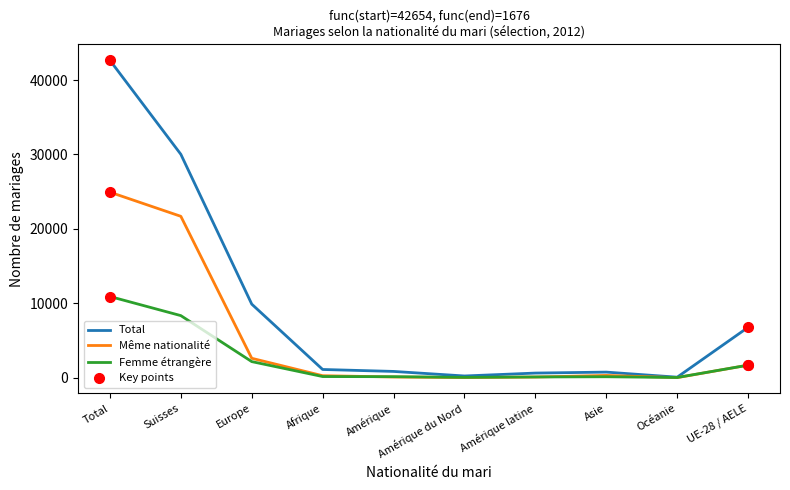

After their last crossing, which series has the higher values: Même nationalité or Femme étrangère?

Femme étrangère